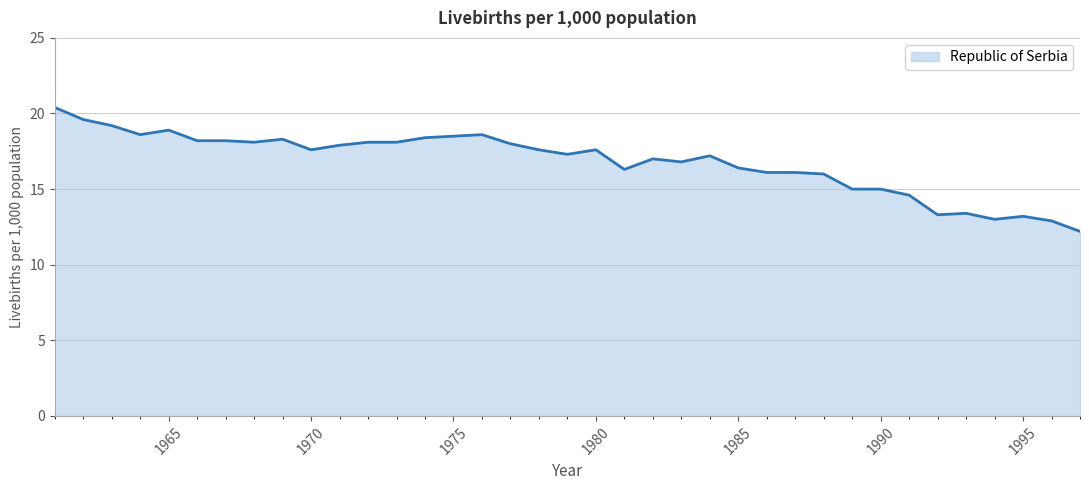

What is the difference between the maximum and minimum values?

8.2